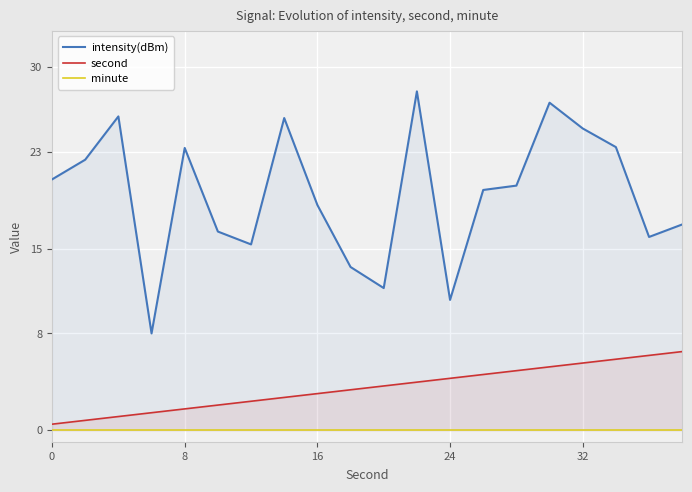

What is the highest value of the second series?

6.5